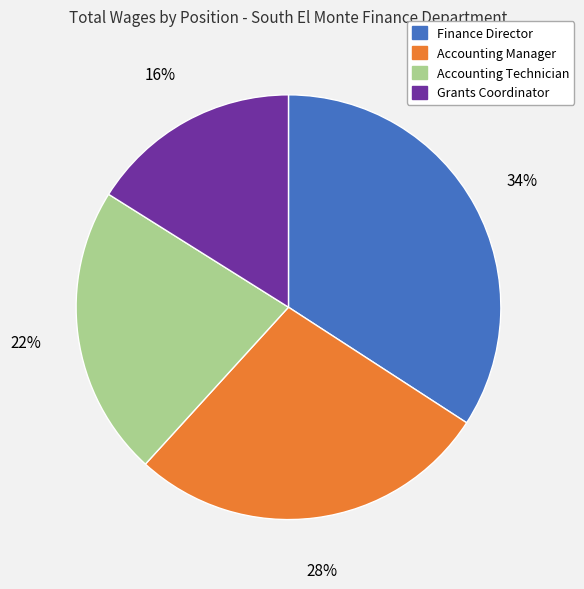

Which has a higher value, Grants Coordinator or Accounting Manager?

Accounting Manager